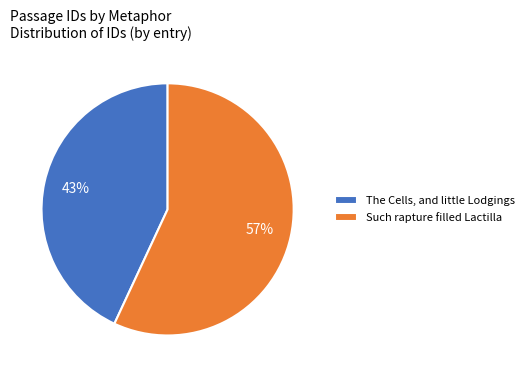

Is it true that The Cells, and little Lodgings is 49% of the pie?

False